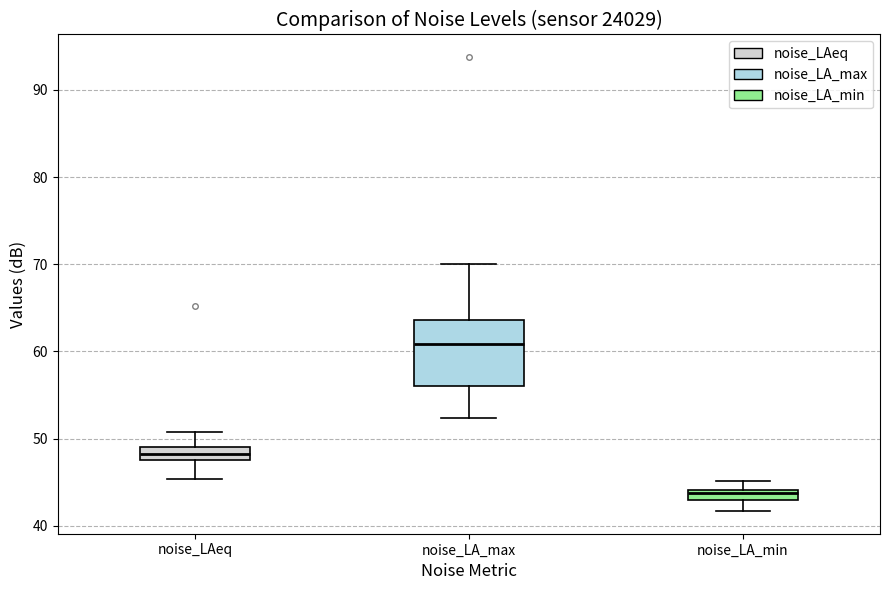

Which box's median line is the lowest?

noise_LA_min